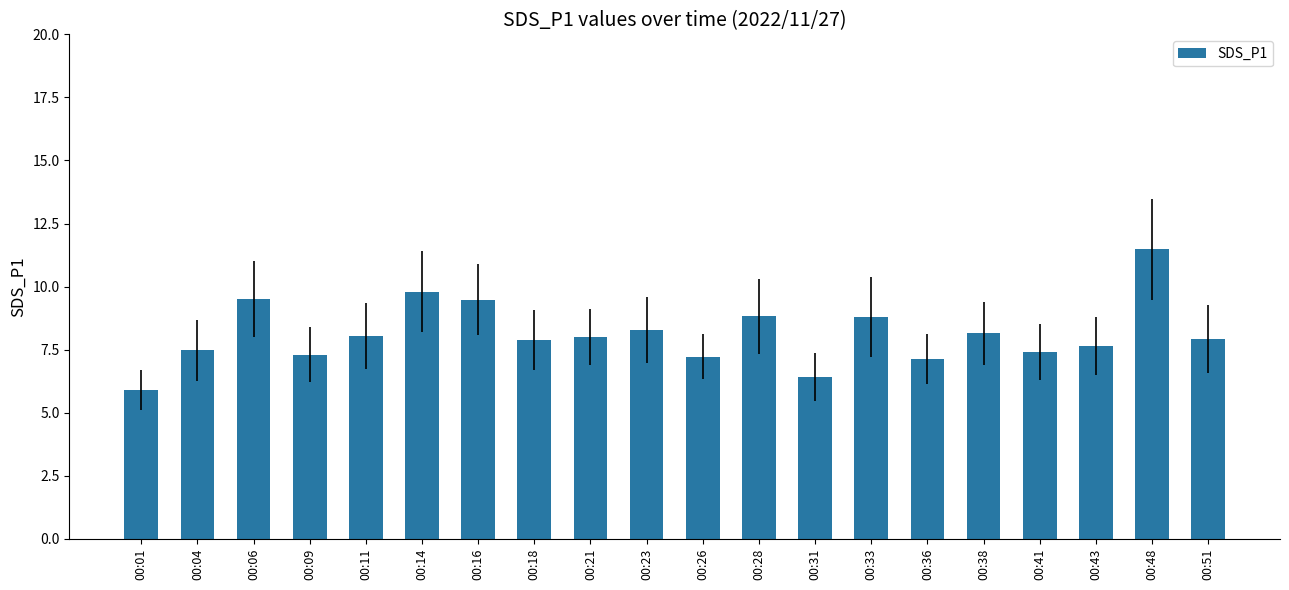

Where does the data first go above 8?

00:06